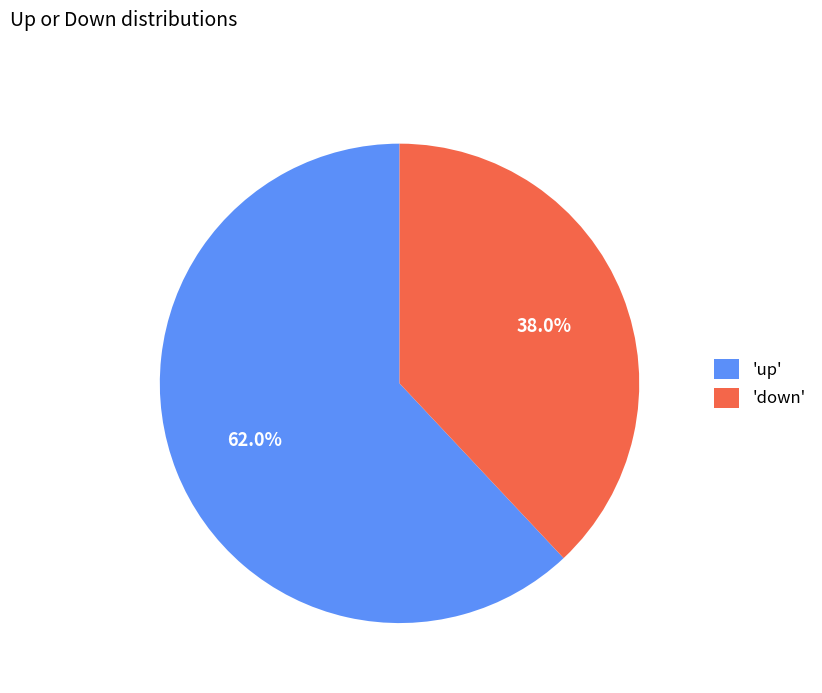

Count the number of slices in the pie.

2